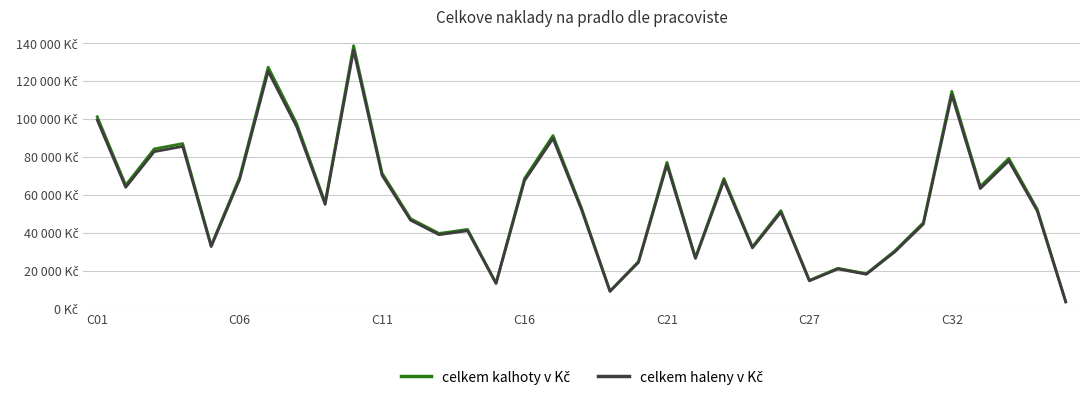

True or false: celkem haleny v Kč has more than 2 interior local peaks.

True